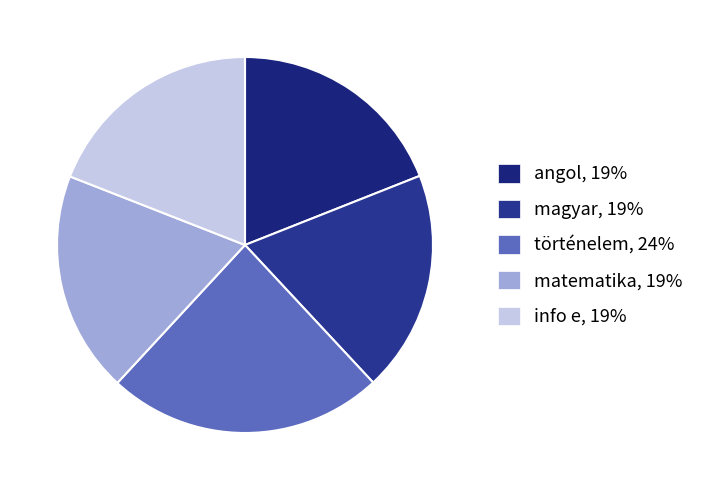

To the nearest percent, what is the average slice percentage?

20%